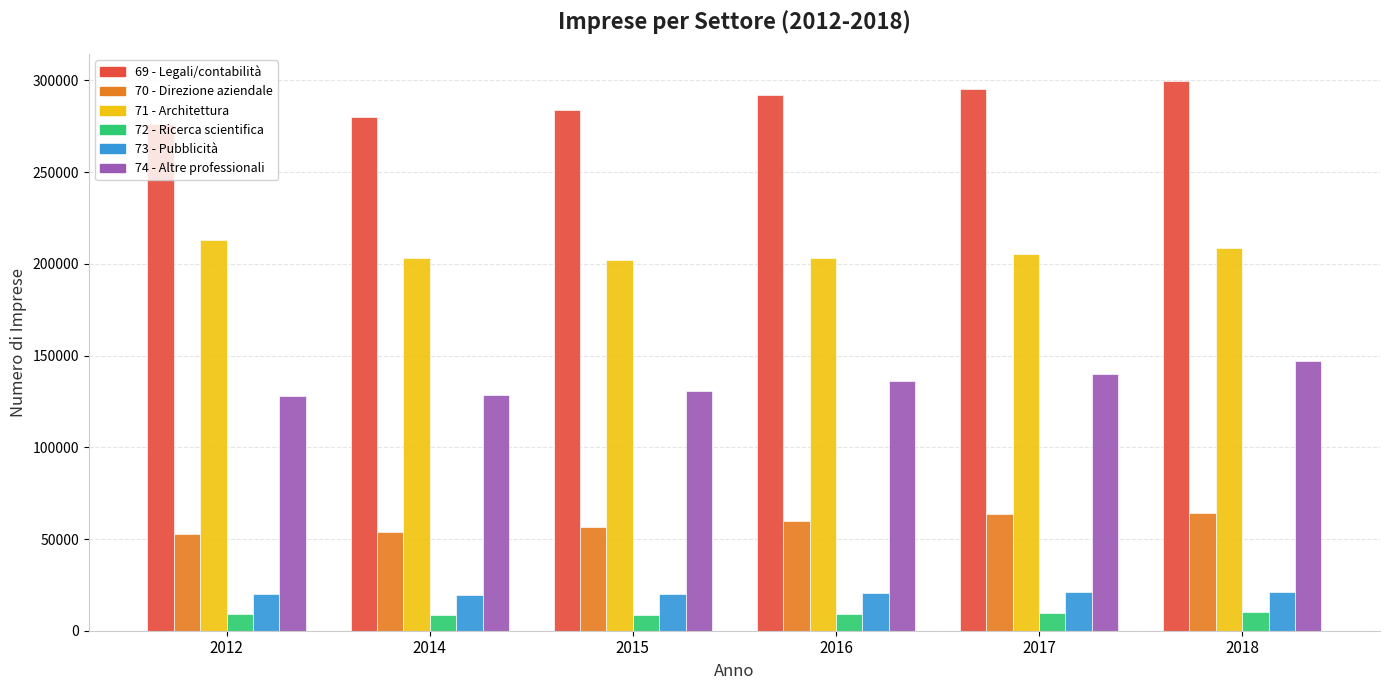

What is the minimum value shown in the chart?

8526